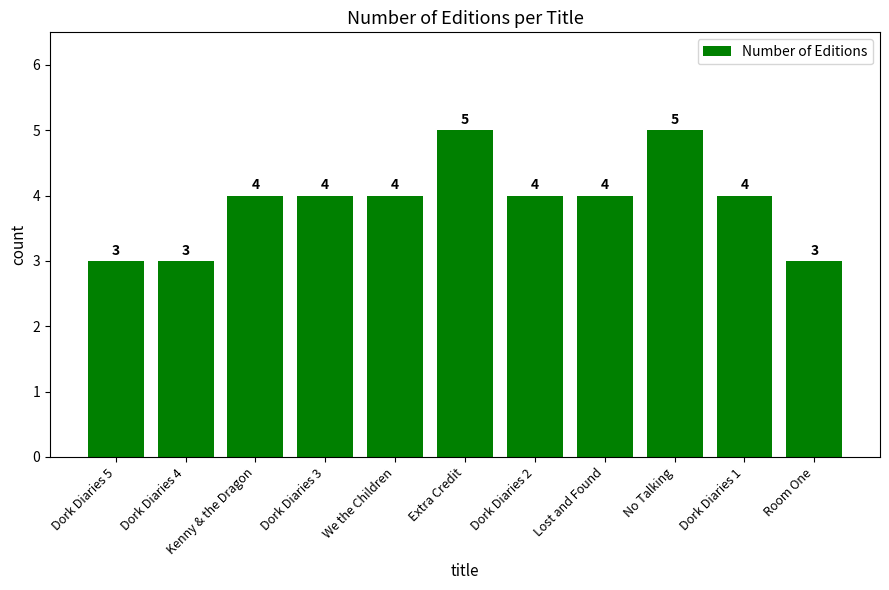

The value at Dork Diaries 2 is 7. True or false?

False